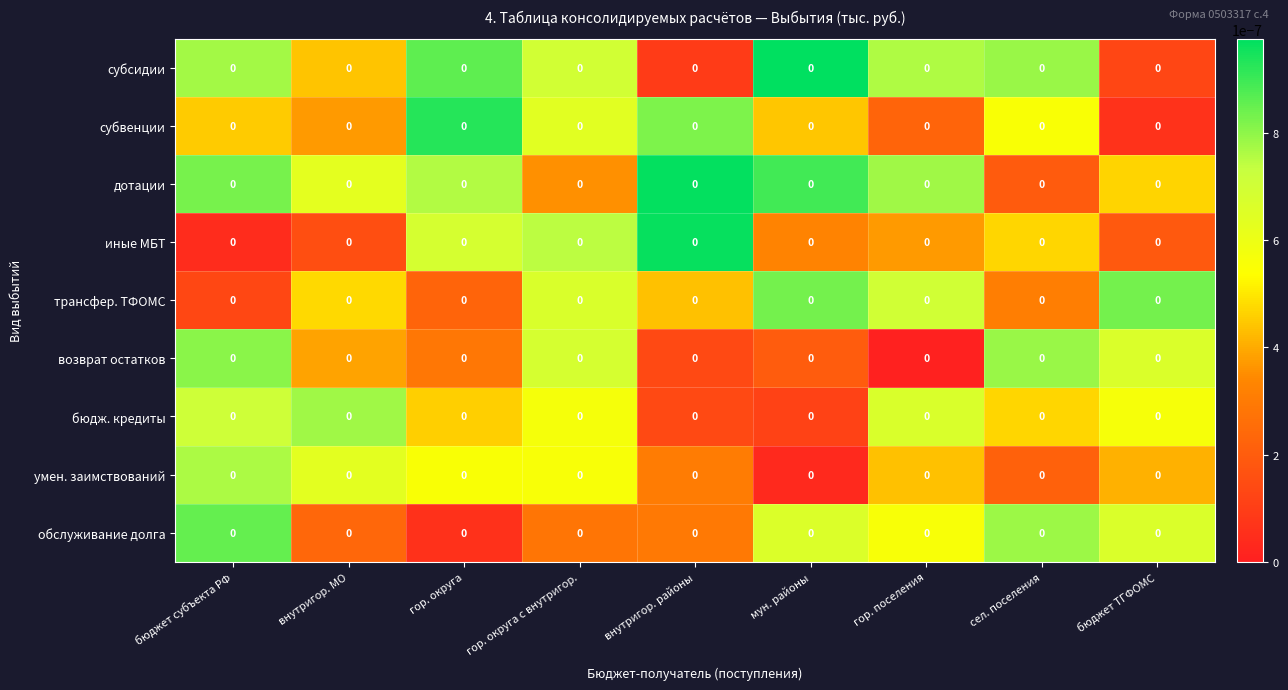

Between мун. районы and гор. округа с внутригор., which is larger?

мун. районы